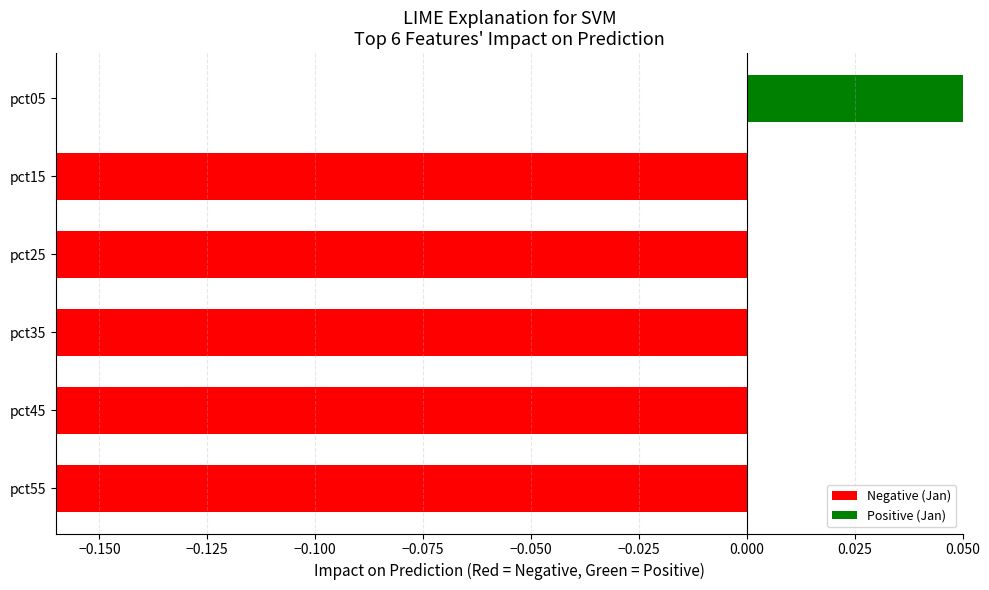

How many bars are there in total?

6